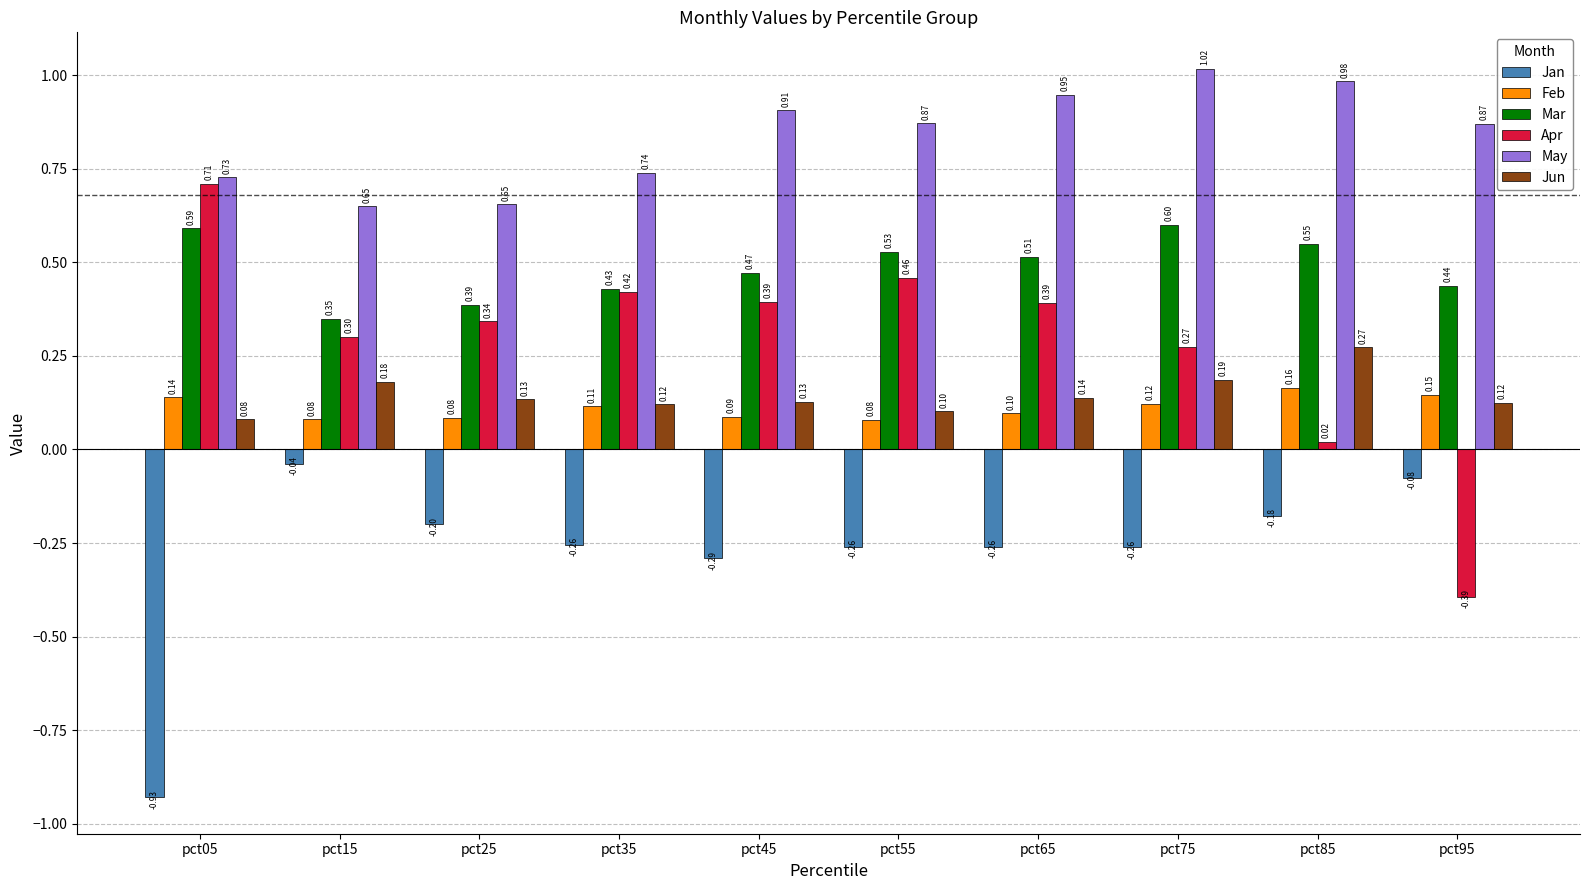

Is it true that May equals 0.6 at pct15?

True